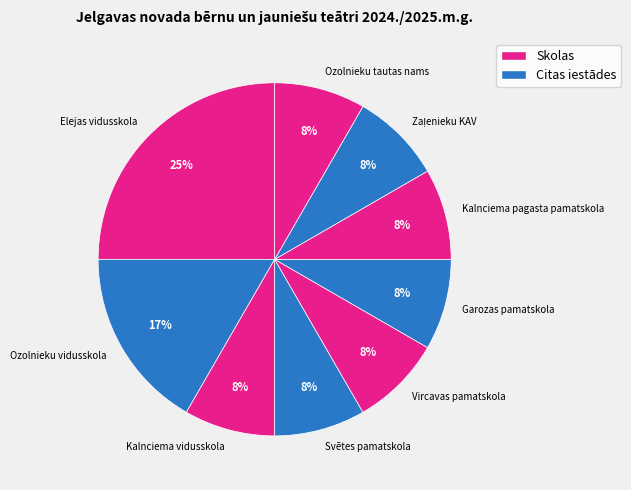

To the nearest percent, what is the difference between the largest and smallest slice percentages?

17%